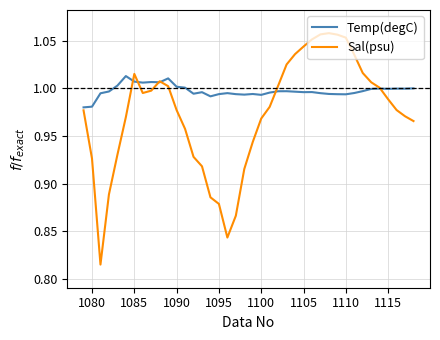

Which series has the widest spread of values?

Sal(psu)